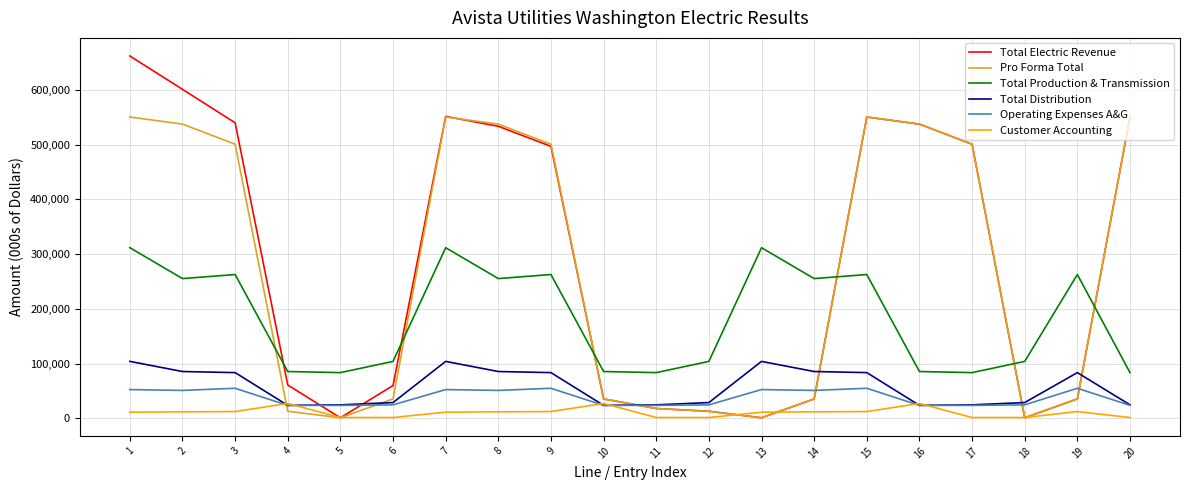

What is the sum of all Operating Expenses A&G values?

771807